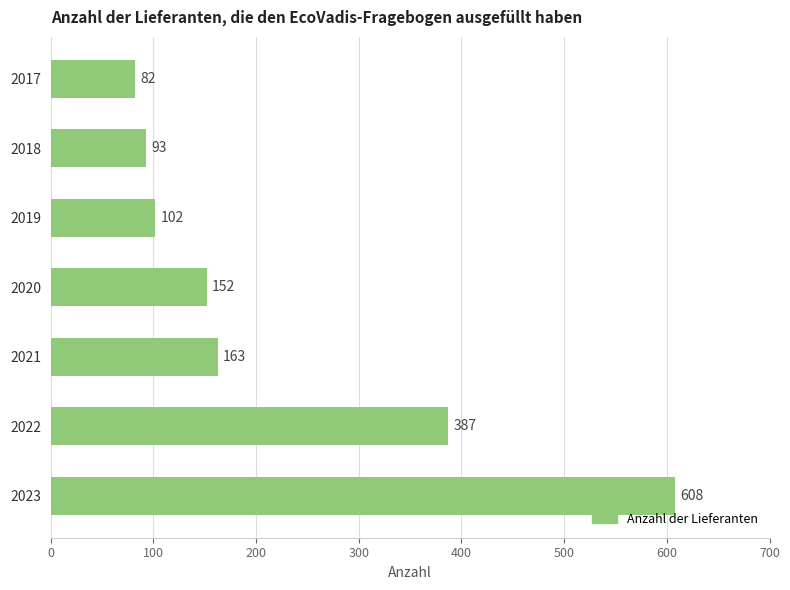

List the labels in order of value, largest first.

2023, 2022, 2021, 2020, 2019, 2018, 2017